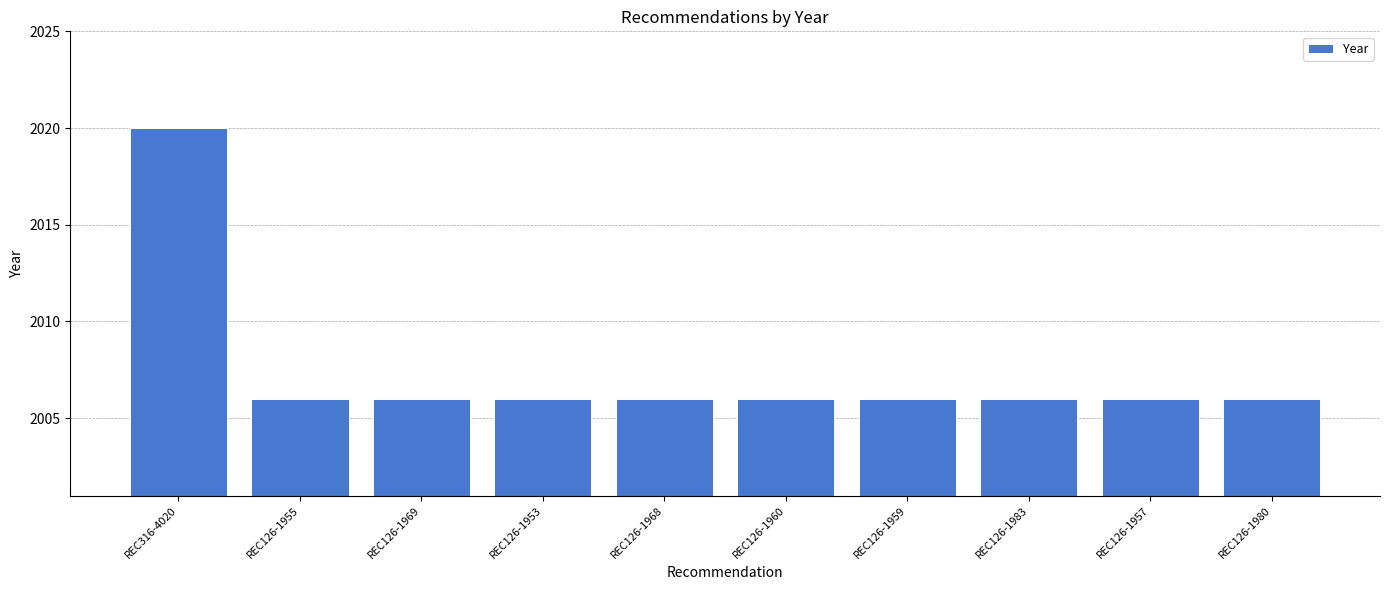

What is the sum of all values?

20074